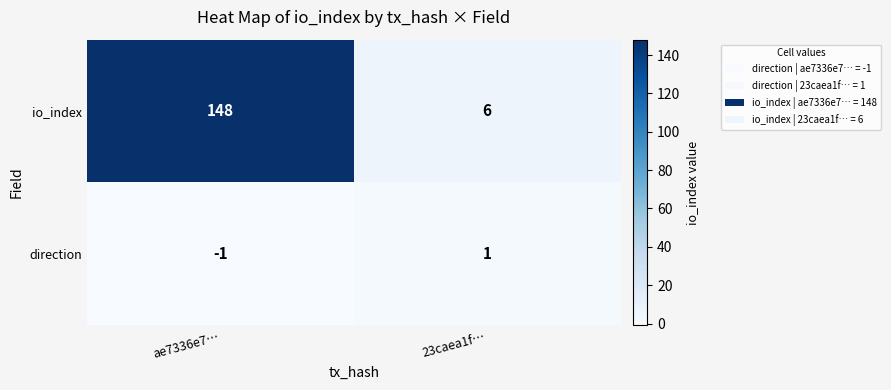

What is the sum of the io_index values at 23caea1f… and ae7336e7…?

154